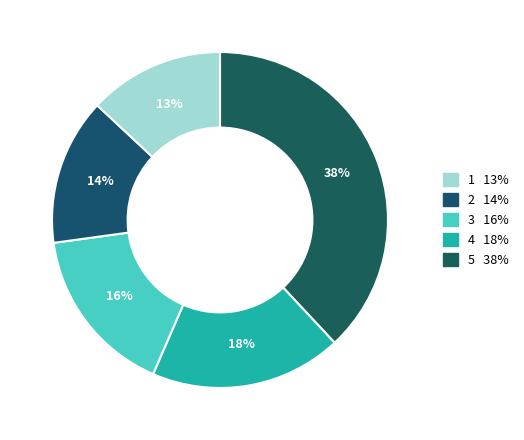

How many segments does this pie chart have?

5